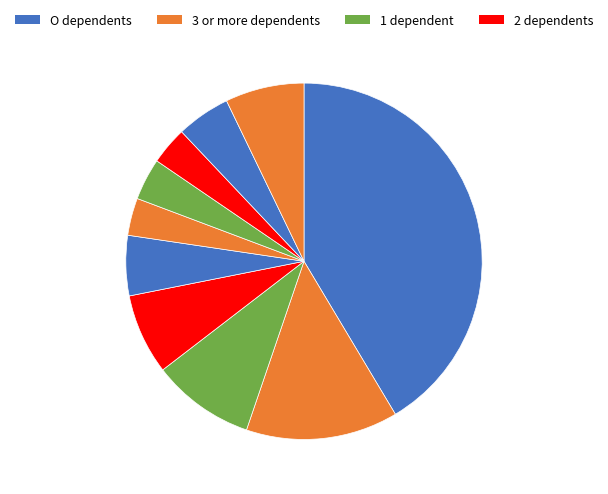

How many segments does this pie chart have?

10